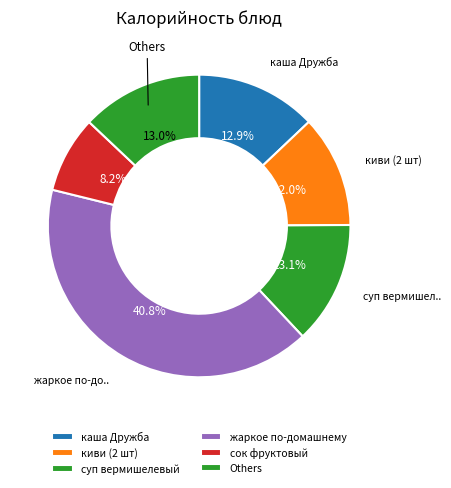

The киви (2 шт) slice represents 3% of the pie. True or false?

False